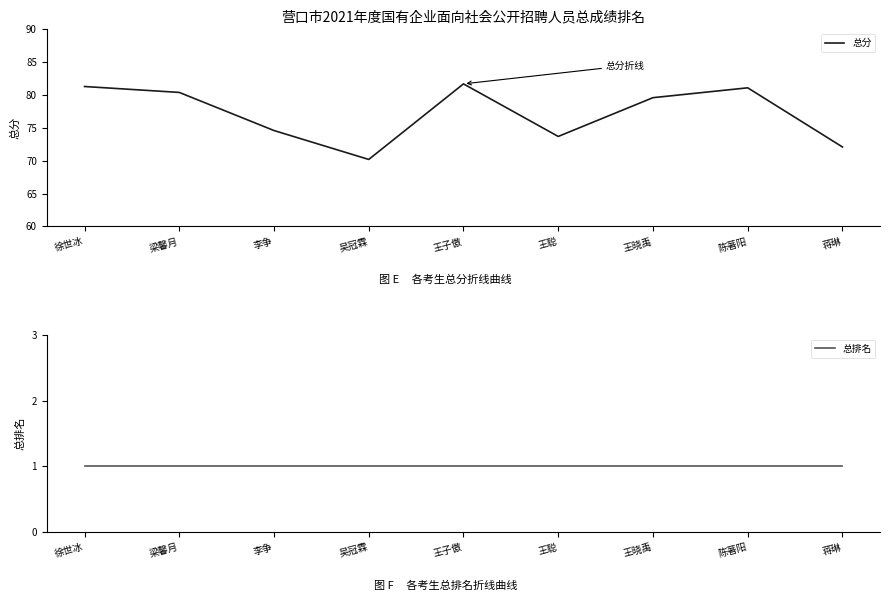

At 徐世冰, list the series in order from largest to smallest.

总分, 总排名